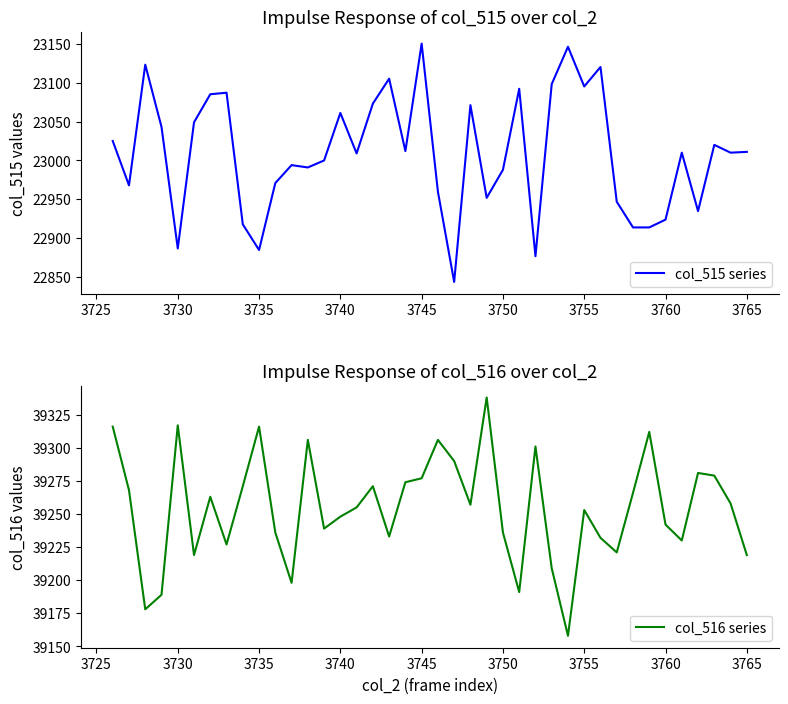

Is the value of col_515 series at 37 greater than the value of col_516 series at 3720?

No